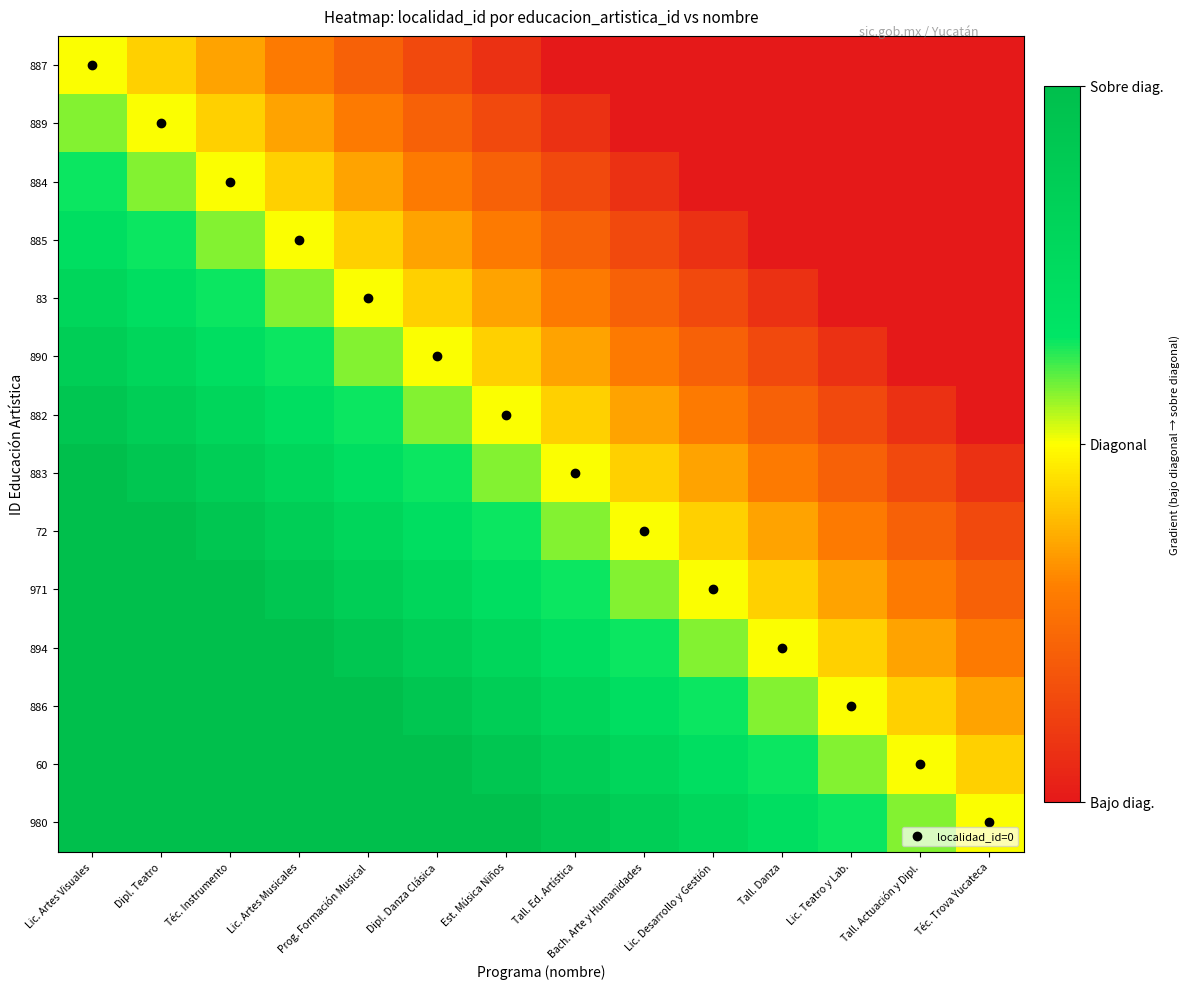

Which series has the largest total across all categories?

980